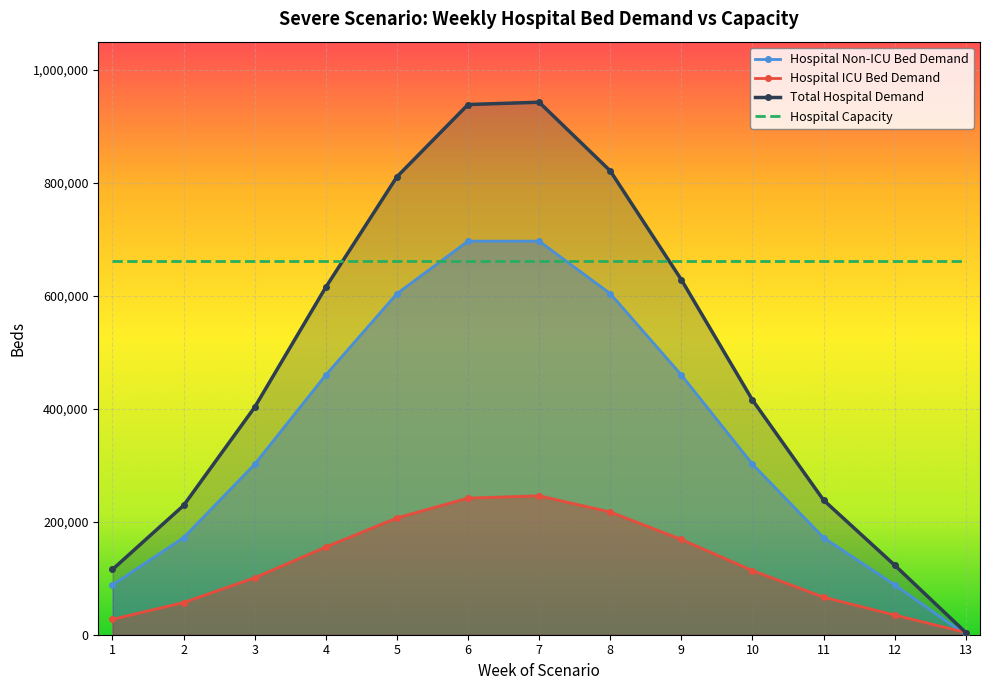

At which category is the sum across all series the highest?

7